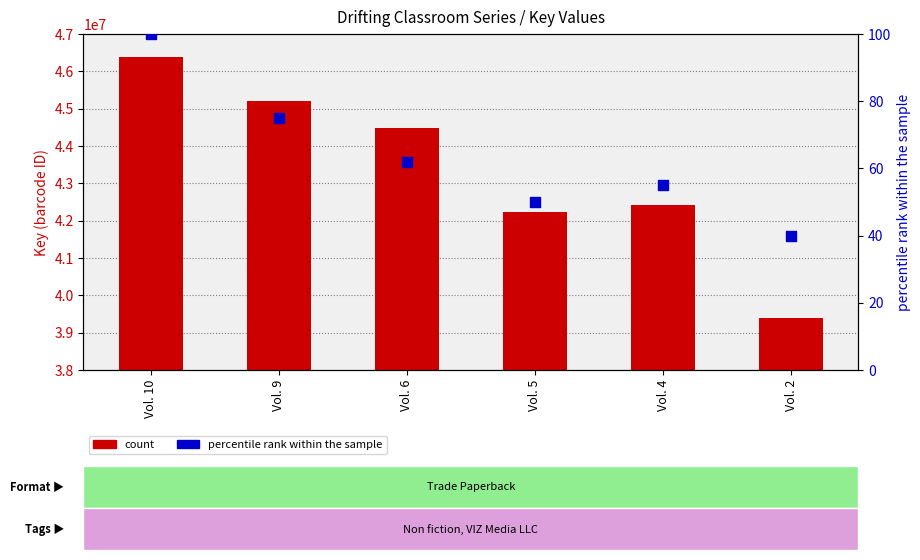

What is the total value across all series at Vol. 4?

42412589